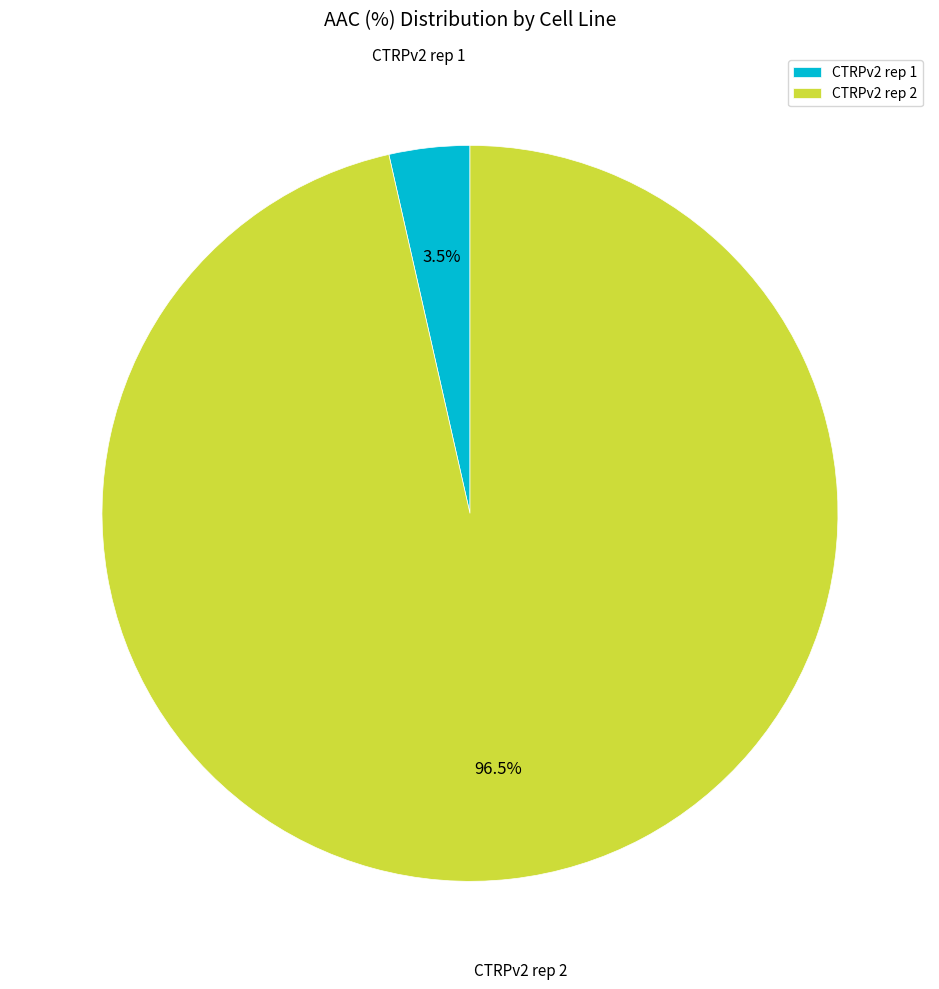

The CTRPv2 rep 1 slice represents 12% of the pie. True or false?

False